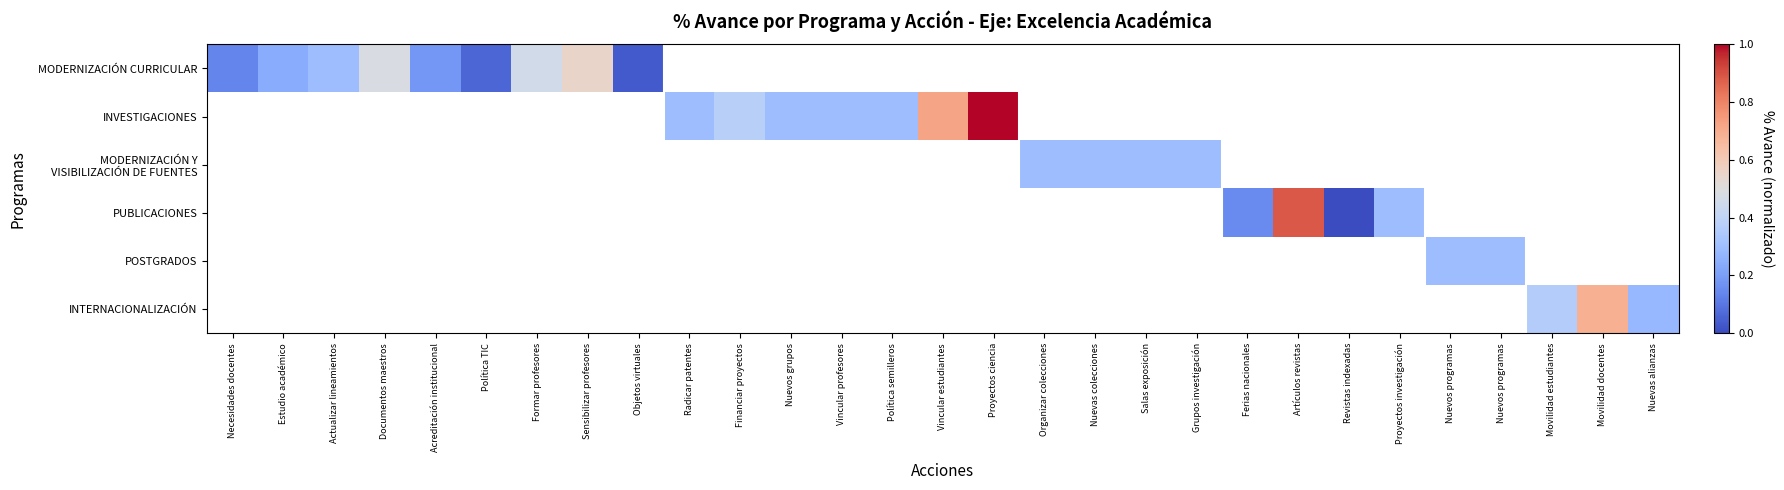

At how many categories does at least one series exceed 0?

28